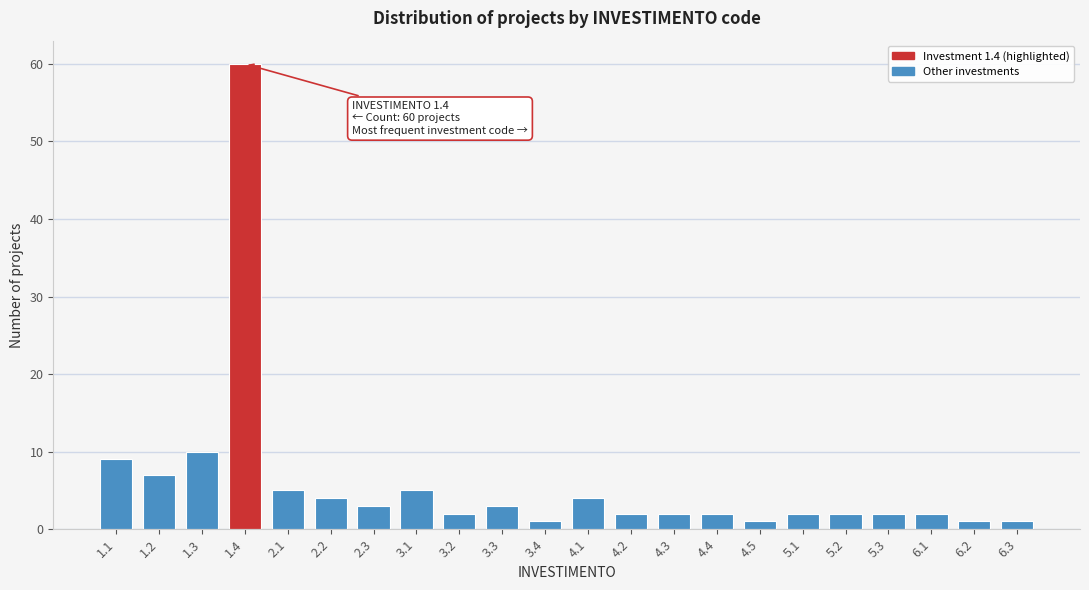

Reading right to left, extract all data points from this chart.

6.3=1	6.2=1	6.1=2	5.3=2	5.2=2	5.1=2	4.5=1	4.4=2	4.3=2	4.2=2	4.1=4	3.4=1	3.3=3	3.2=2	3.1=5	2.3=3	2.2=4	2.1=5	1.4=60	1.3=10	1.2=7	1.1=9